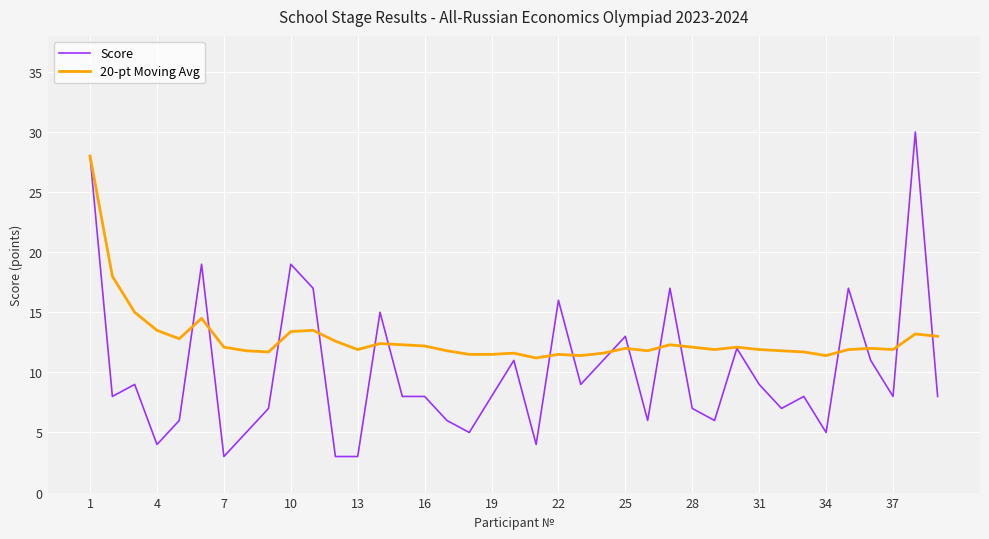

Rank the series by their average value, from highest to lowest.

20-pt Moving Avg, Score